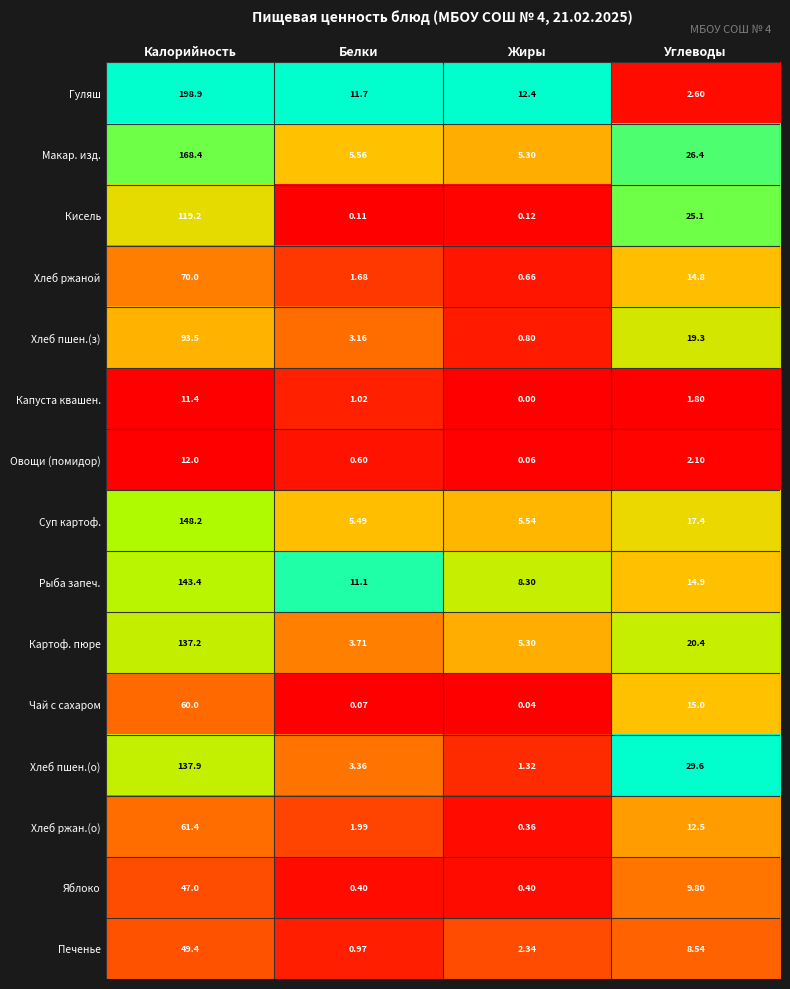

Is the value of Хлеб пшен.(з) at Белки greater than the value of Гуляш at Жиры?

No